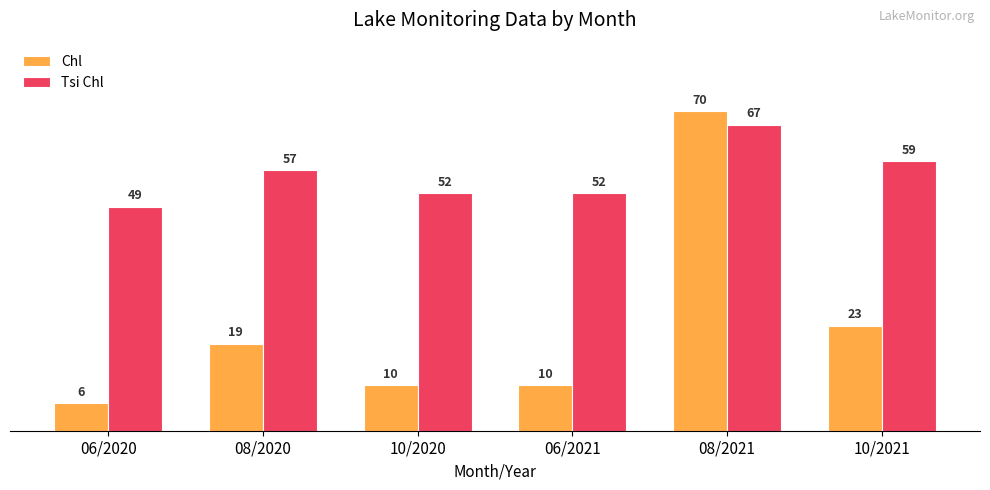

Is it true that Tsi Chl equals 74 at 06/2021?

False